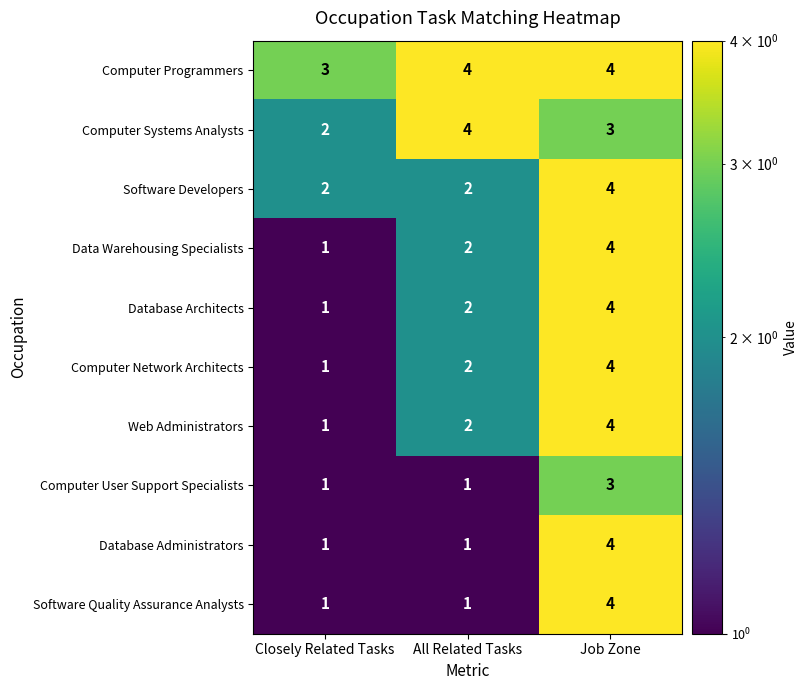

What is the sum of the Database Administrators values at All Related Tasks and Job Zone?

5